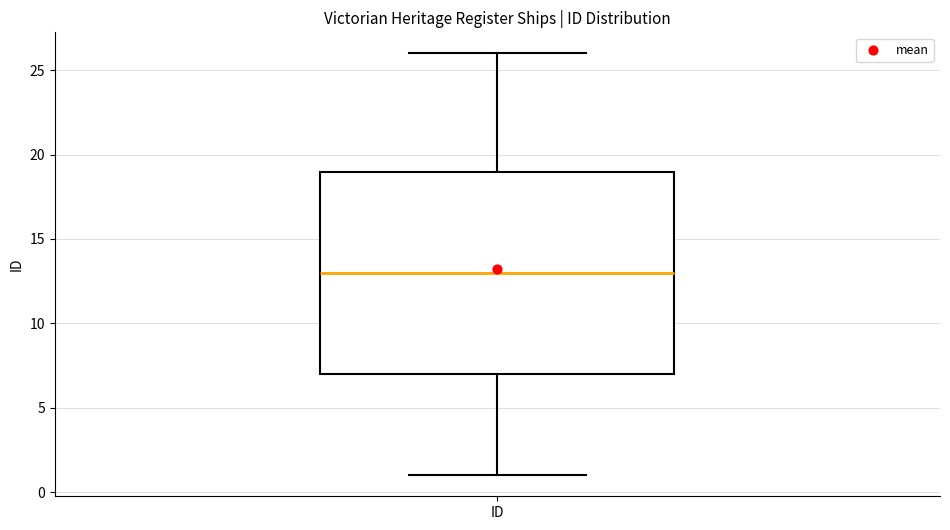

Where is the lower edge of the box for ID on the y-axis? The values are not printed on the chart, so give them approximately, as read against the axis.

7